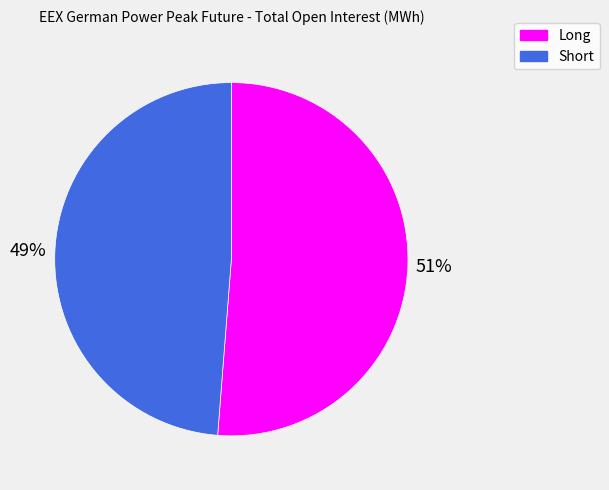

To the nearest percent, what percentage of the pie is Long?

51%